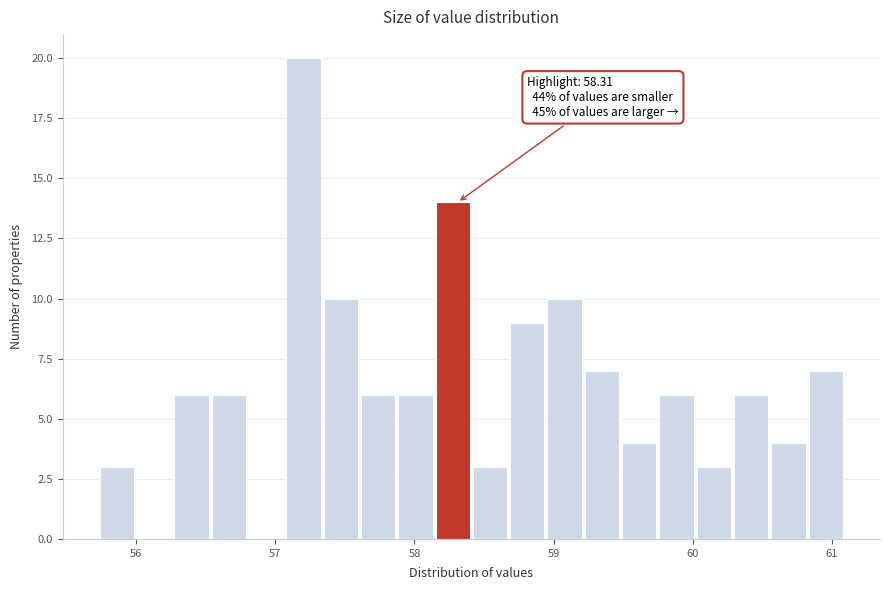

Around what value on the x-axis is the tallest bar? Give the approximate position of its centre, as read against the axis.

57.2